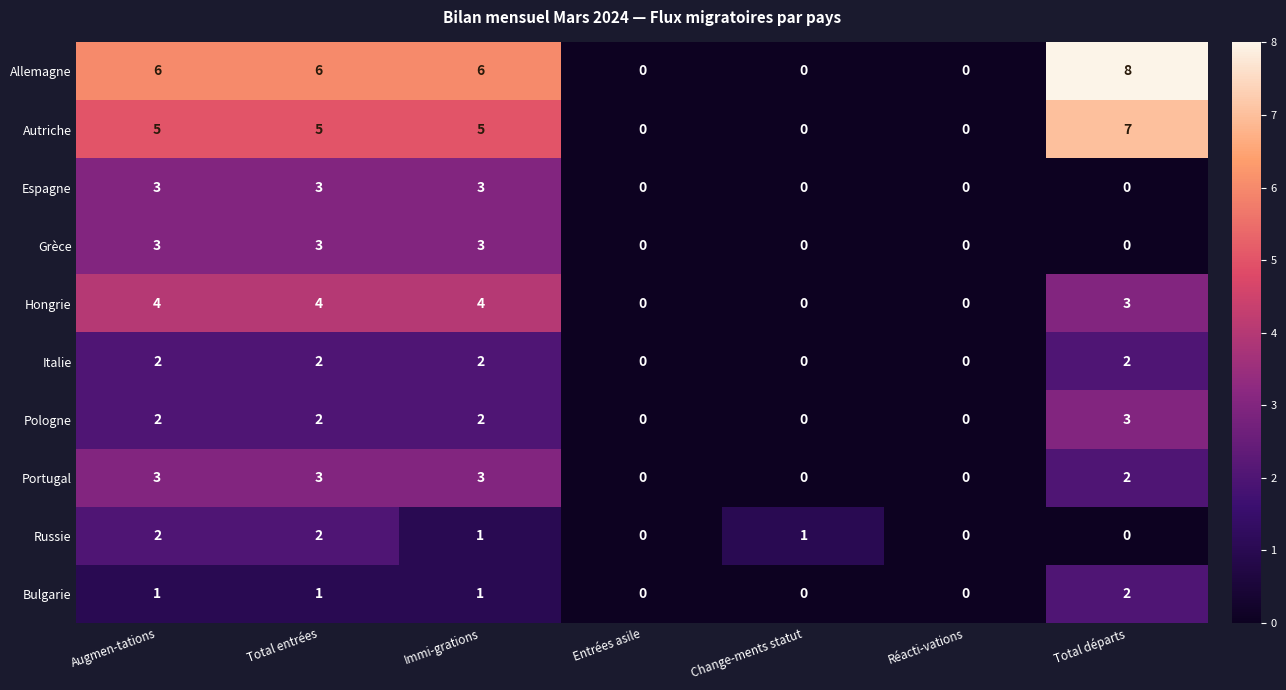

At how many categories does at least one series exceed 3?

4